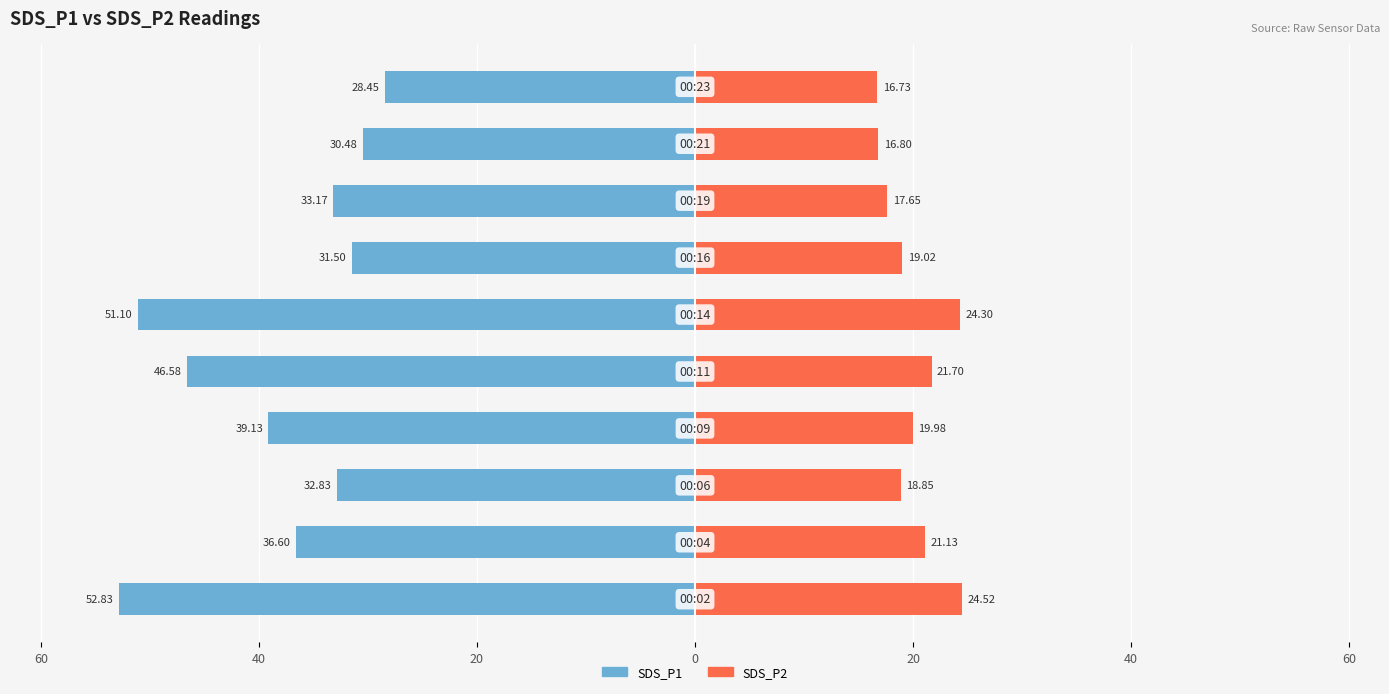

How many groups of bars are there?

10